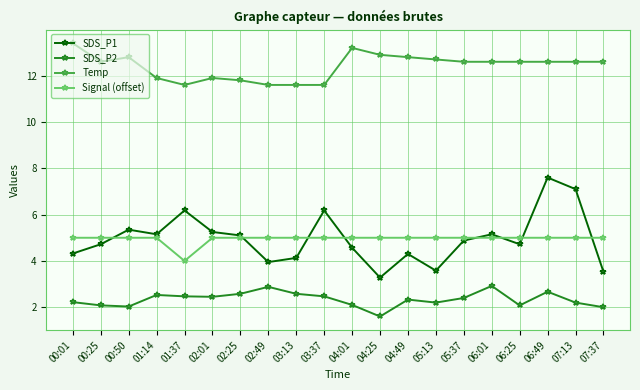

In Signal (offset), how many points are lower than both neighbors (excluding endpoints)?

1